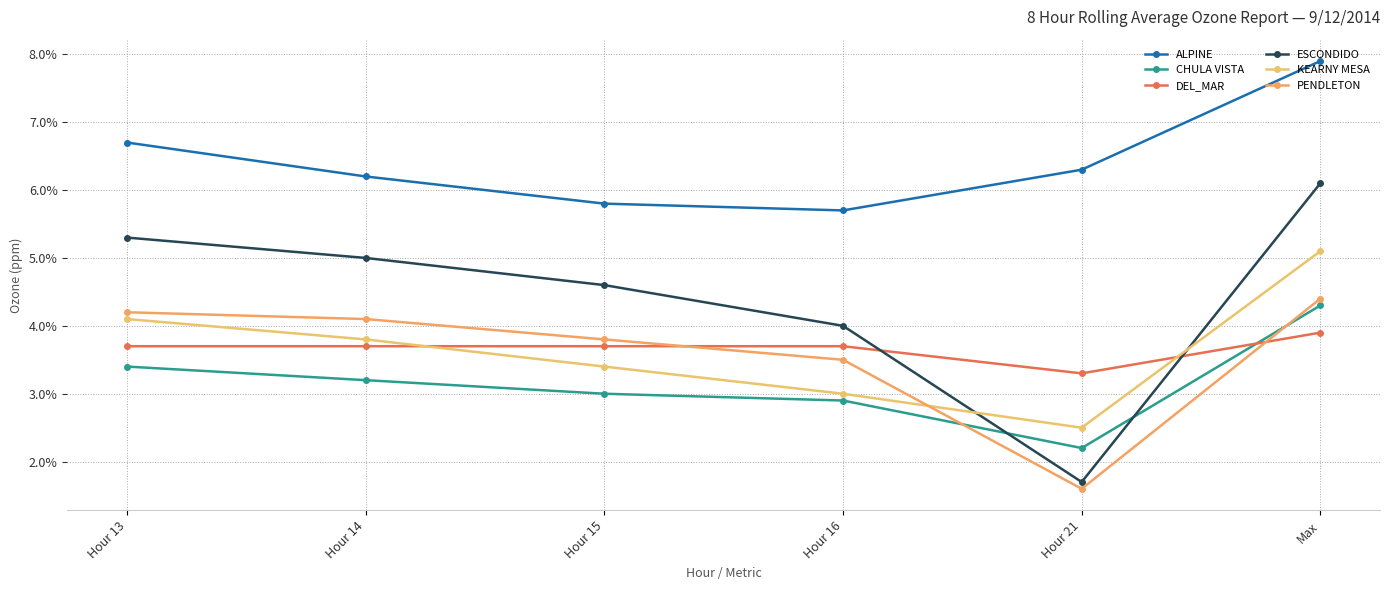

True or false: ESCONDIDO and CHULA VISTA intersect in this chart.

True